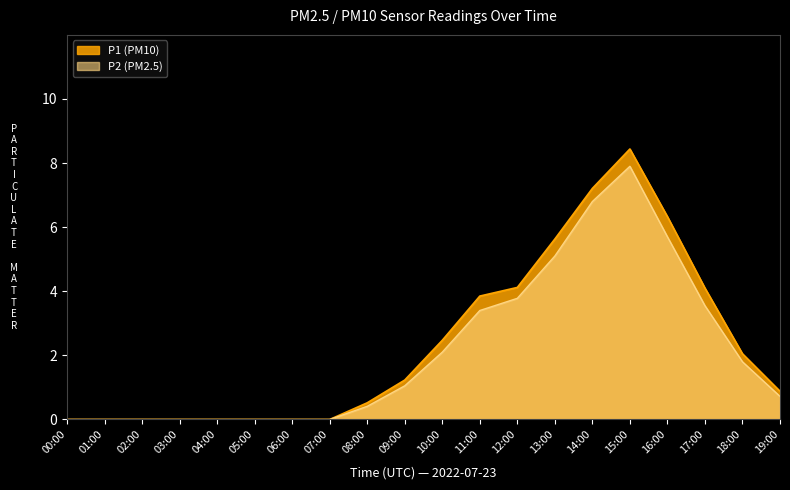

How many values in P2 are above zero?

12